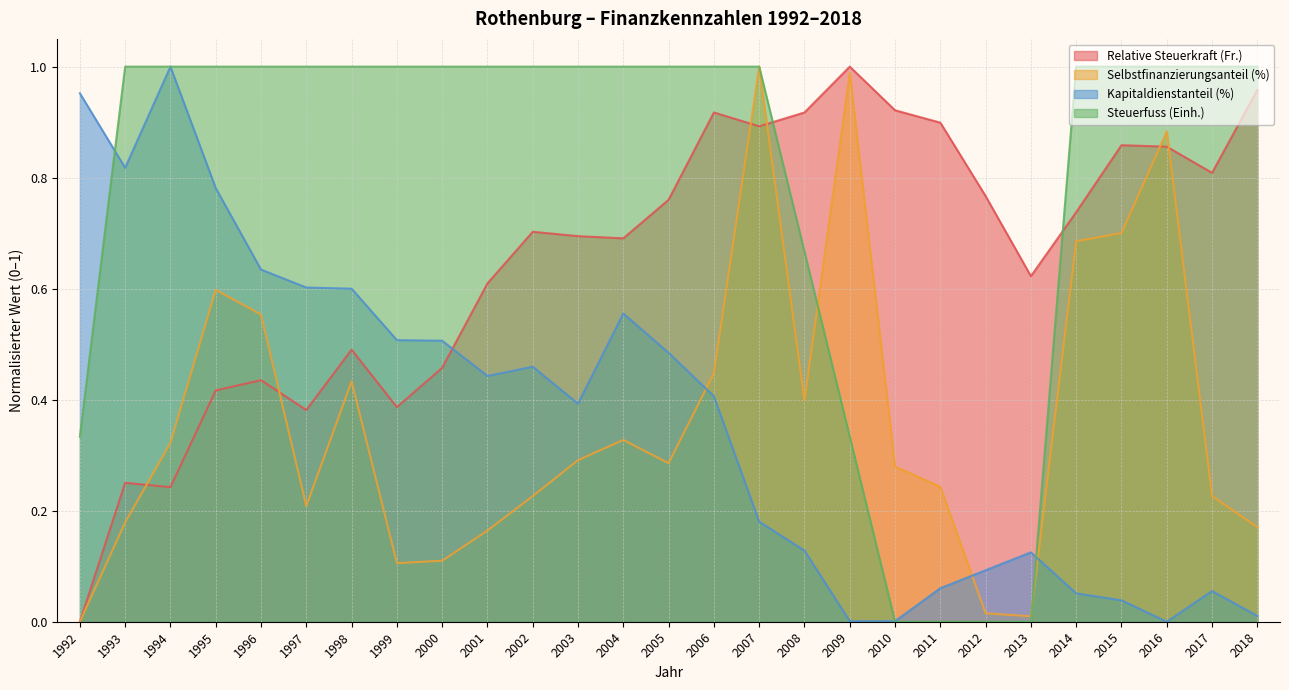

Rank the series at 1998 from lowest to highest value.

Selbstfinanzierungsanteil (%), Relative Steuerkraft (Fr.), Kapitaldienstanteil (%), Steuerfuss (Einh.)